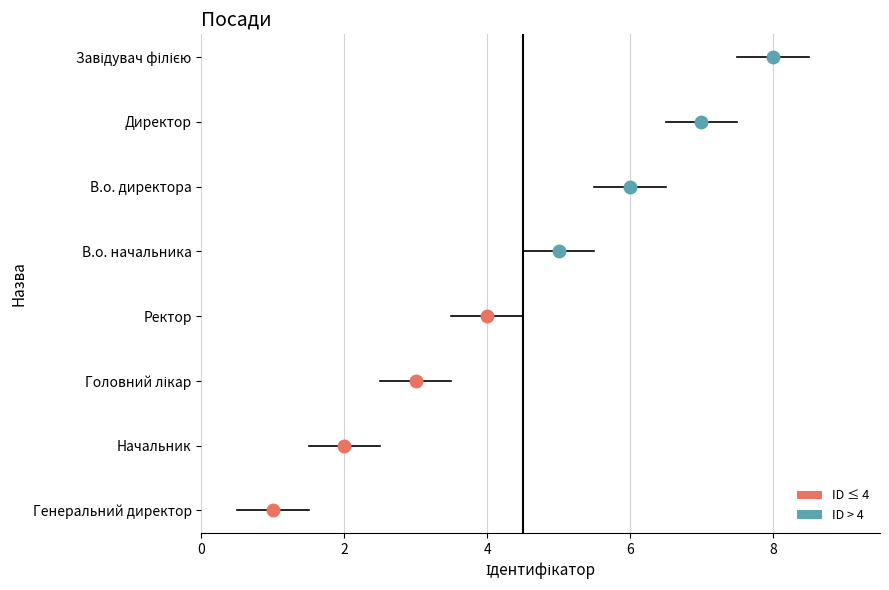

What value does the data have at В.о. начальника?

5